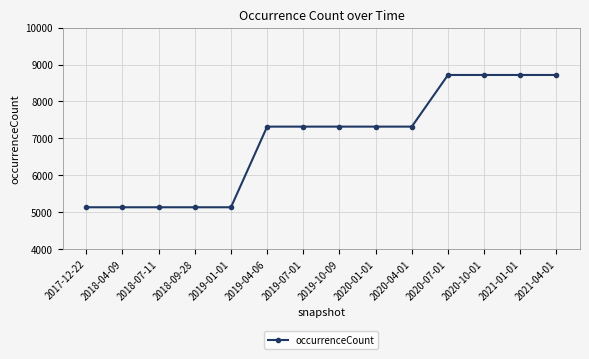

What is the greatest value displayed?

8718